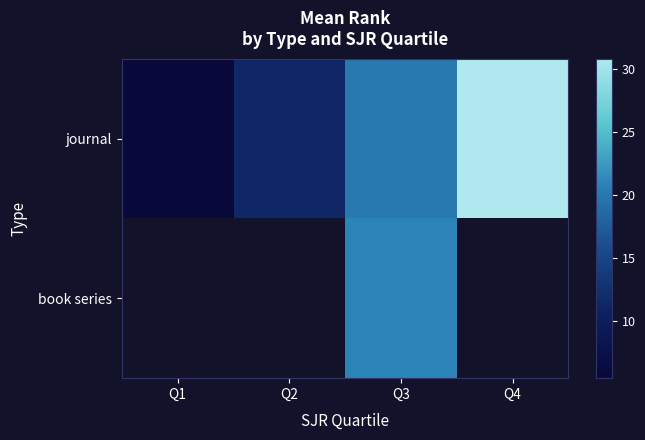

Which category has the lowest value across all series?

Q1